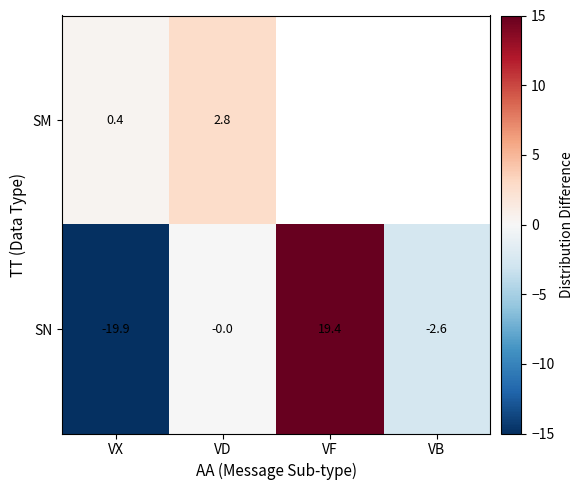

Rank the series at VD from lowest to highest value.

SN, SM